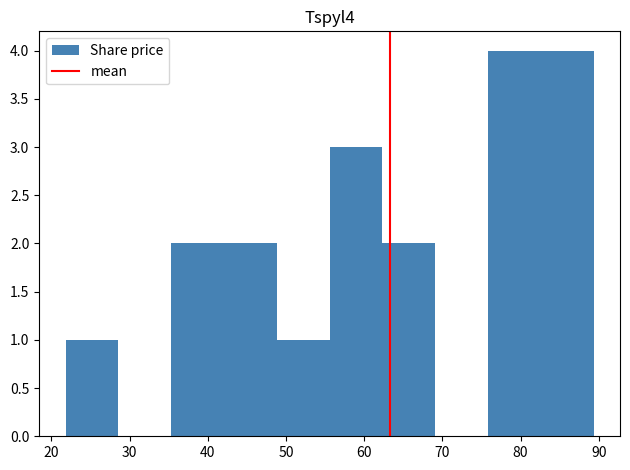

Reading left to right, transcribe this chart: for each bar, give the range it covers on the x-axis and its height. Neither the bar edges nor the heights are printed on the chart, so give them approximately, as read against the axes.

22 to 29: 1
29 to 35: 0
35 to 42: 2
42 to 49: 2
49 to 56: 1
56 to 62: 3
62 to 69: 2
69 to 76: 0
76 to 83: 4
83 to 89: 4